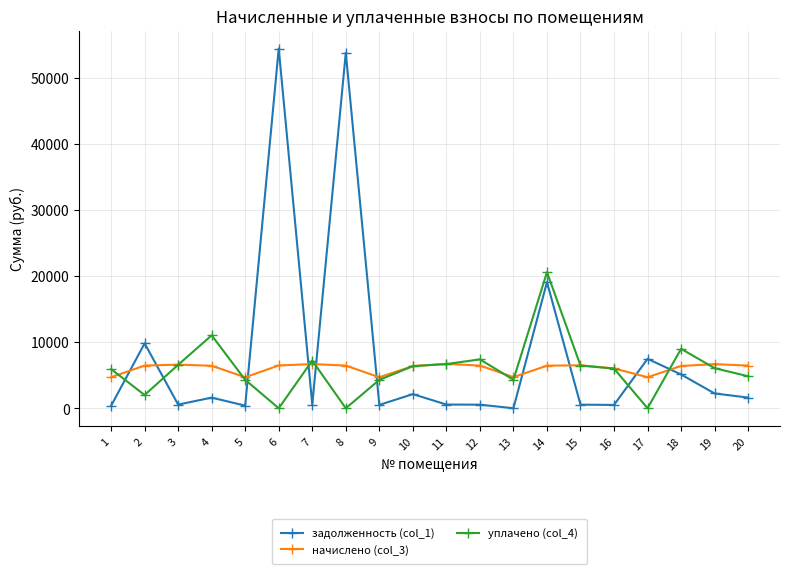

Where is the first local minimum for задолженность (col_1)?

3